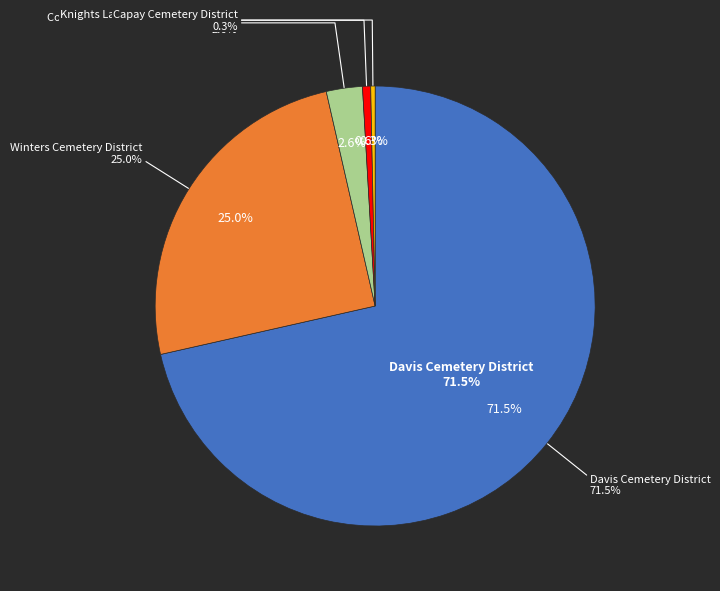

Which has a higher value, Davis Cemetery District or Knights Landing Cemetery District?

Davis Cemetery District